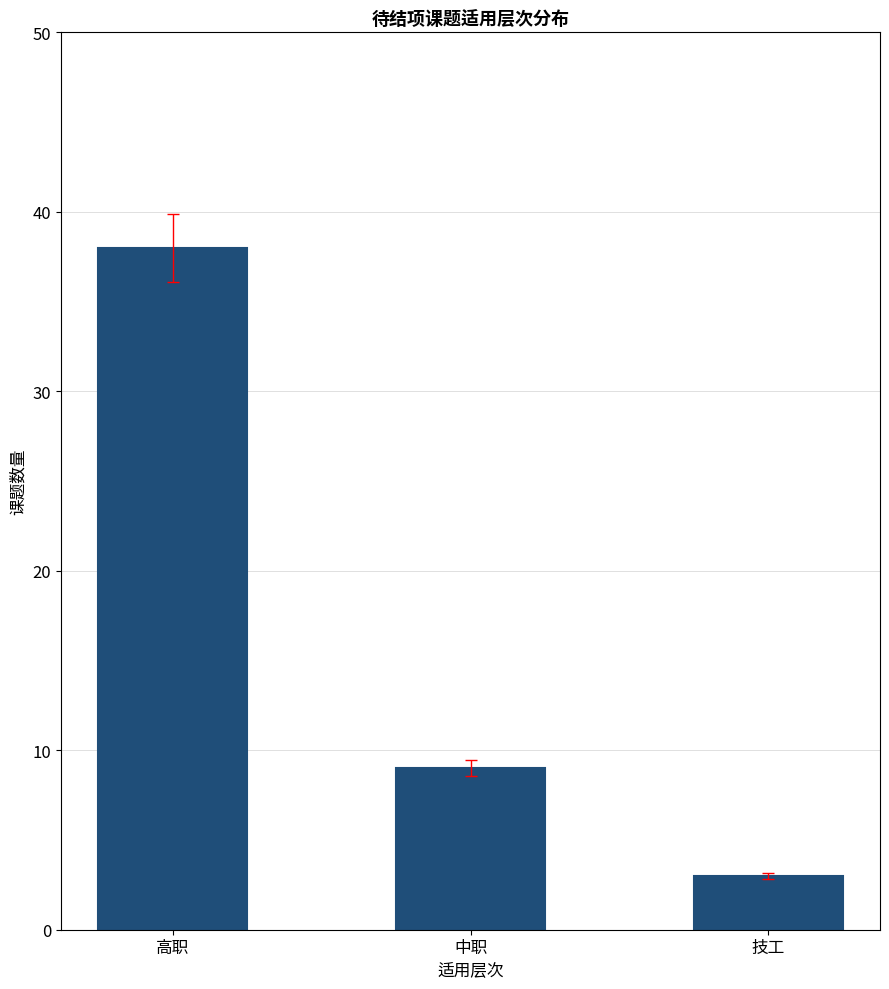

The chart shows a value of 12 at 中职. True or false?

False